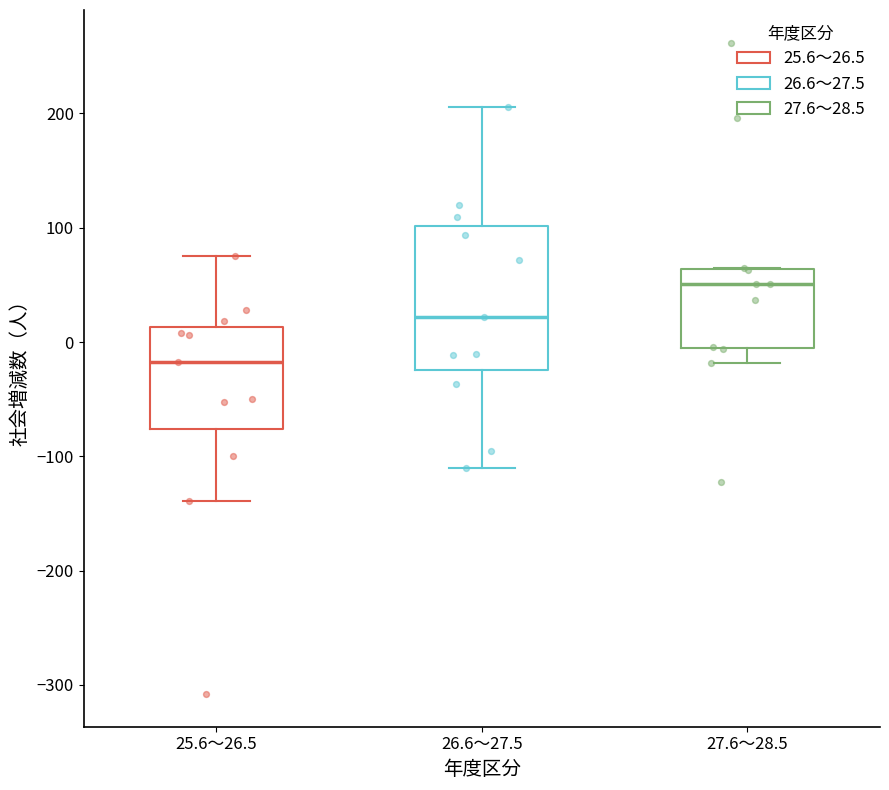

Which box has the highest median line?

27.6～28.5